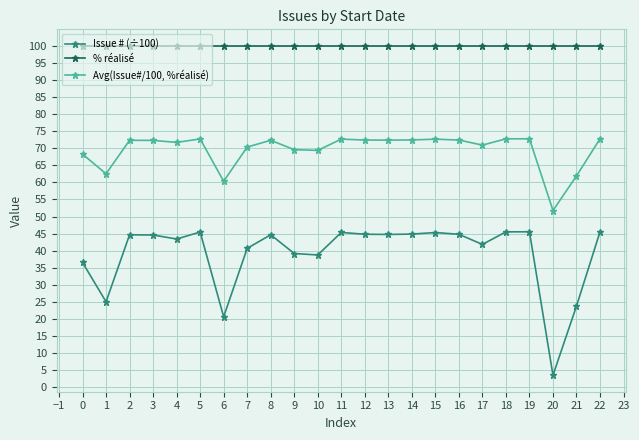

The value of % réalisé at 16 is 177.8. True or false?

False